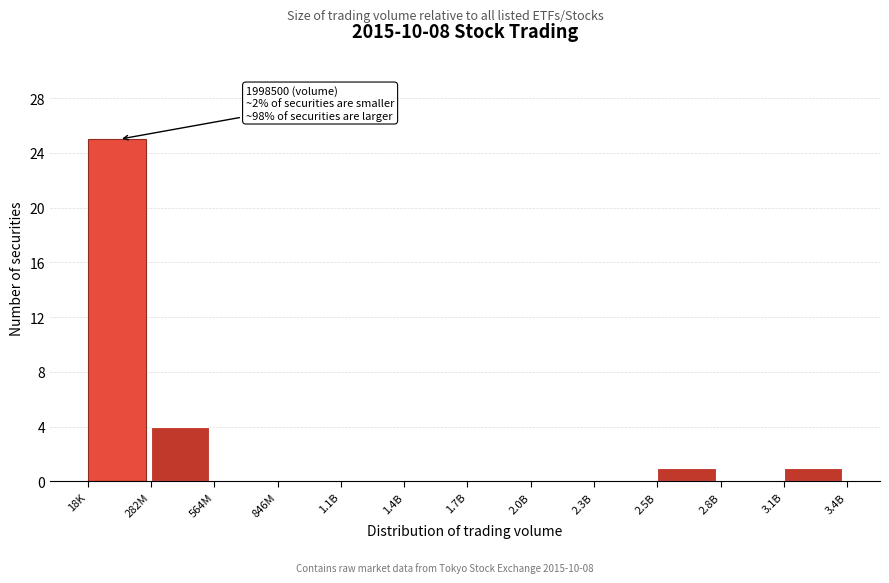

Reading left to right, extract all data points from this chart.

18K=25	282M=4	564M=0	846M=0	1.1B=0	1.4B=0	1.7B=0	2.0B=0	2.3B=0	2.5B=1	2.8B=0	3.1B=1